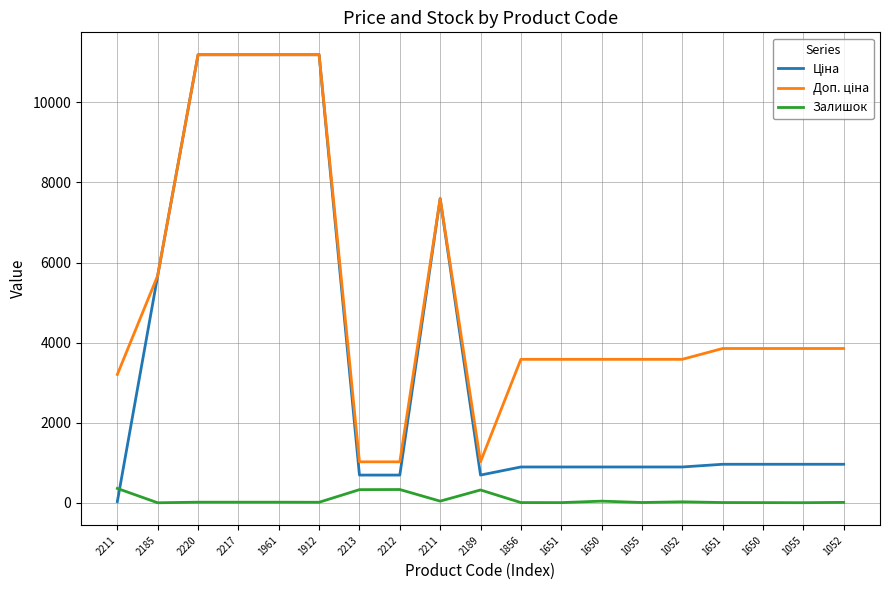

What is the value of the Залишок point at the 12th from the left?

6.0